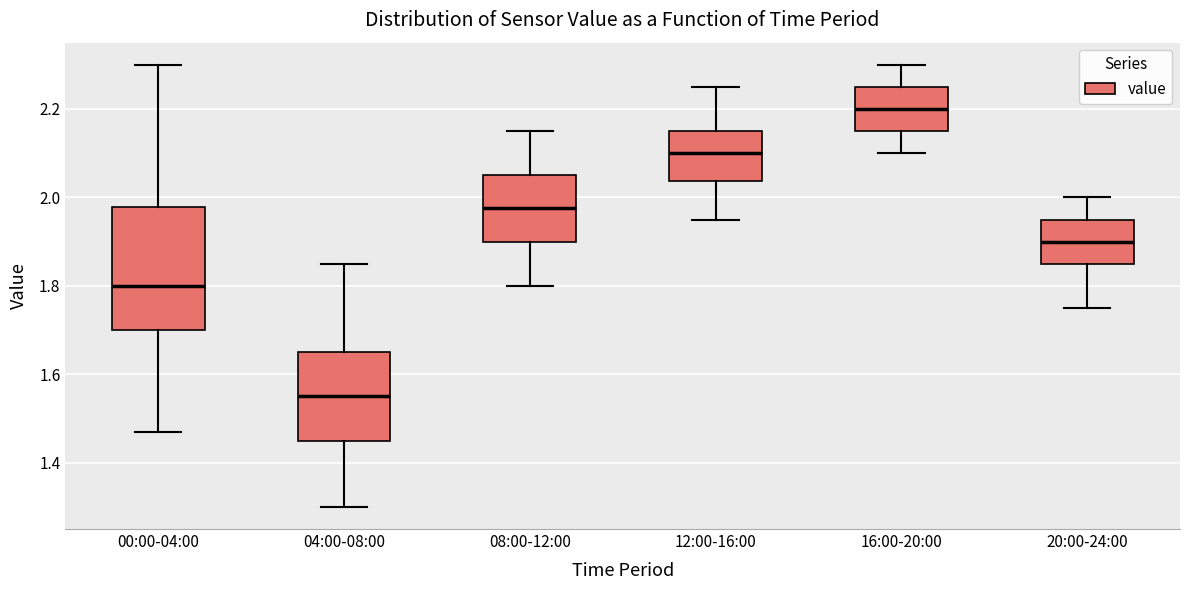

Reading left to right, read every box against the y-axis: the position of its median line, the range the box covers, and the ends of its whiskers. The values are not printed on the chart, so give them approximately, as read against the axis.

00:00-04:00: median 1.80, box 1.70 to 1.98, whiskers 1.48 to 2.30
04:00-08:00: median 1.56, box 1.46 to 1.66, whiskers 1.30 to 1.86
08:00-12:00: median 1.98, box 1.90 to 2.06, whiskers 1.80 to 2.16
12:00-16:00: median 2.10, box 2.04 to 2.16, whiskers 1.96 to 2.26
16:00-20:00: median 2.20, box 2.16 to 2.26, whiskers 2.10 to 2.30
20:00-24:00: median 1.90, box 1.86 to 1.96, whiskers 1.76 to 2.00